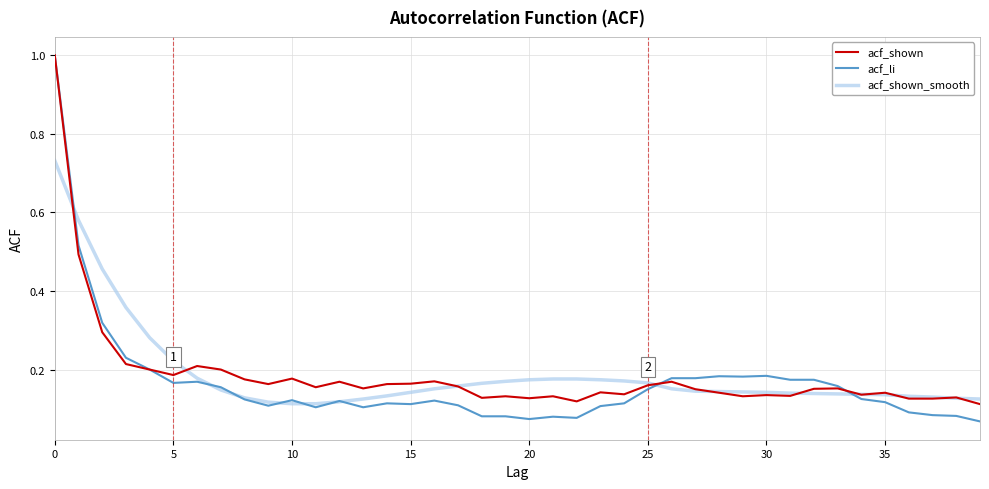

Count the acf_shown_smooth values in the range 0 to 1.

40